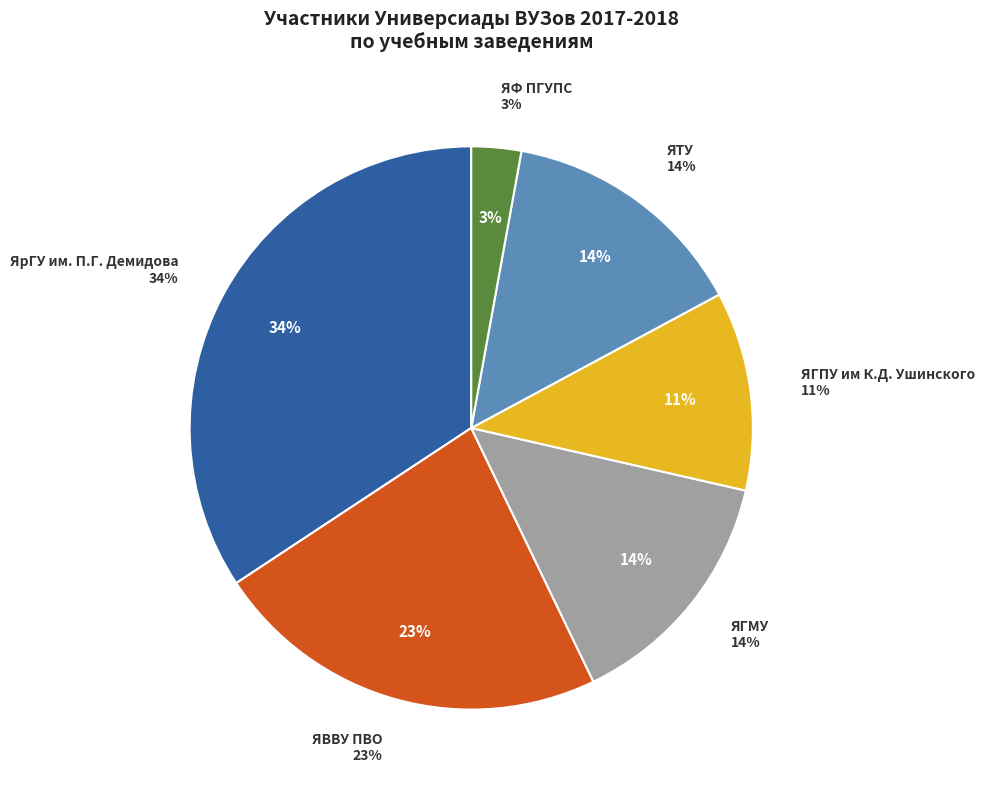

What is the ratio of the value at ЯТУ to the value at ЯГПУ им К.Д. Ушинского?

1.2